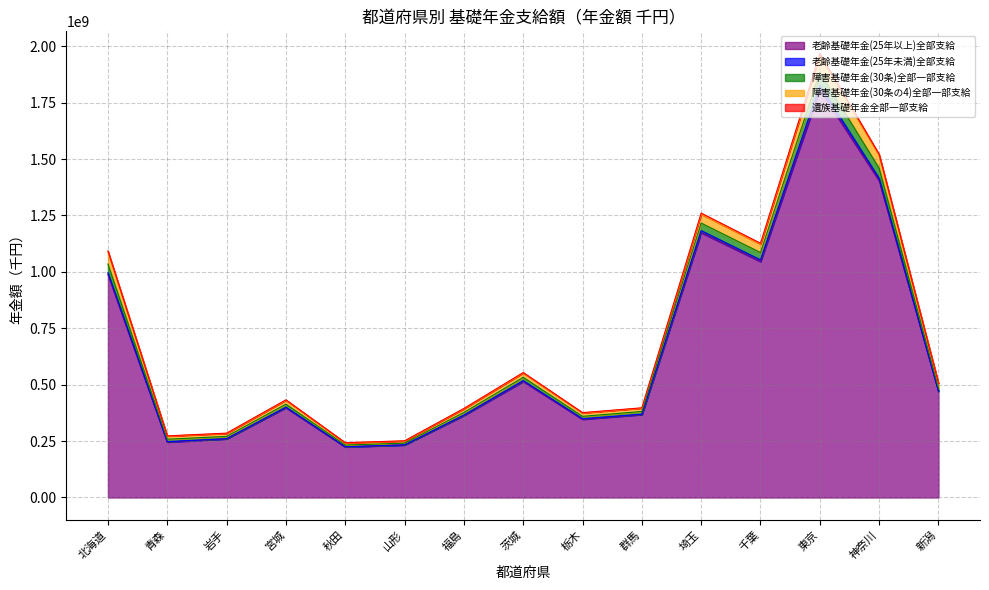

Where does the 老齢基礎年金(25年以上)全部支給 series first go above 398426477?

北海道